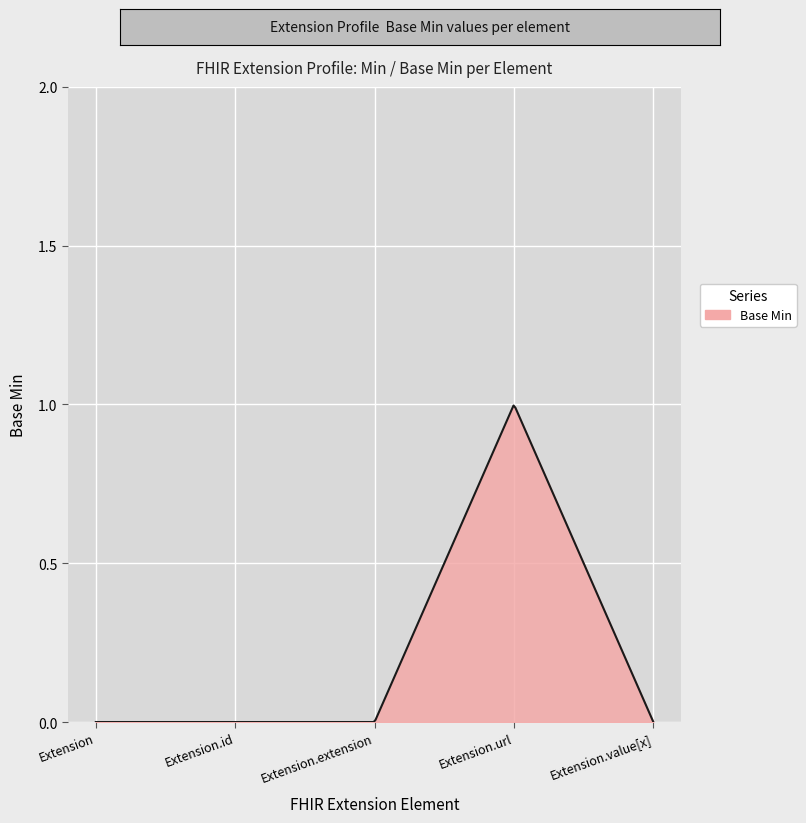

Reading left to right, list all the values displayed in this chart.

0	0	0	1	0